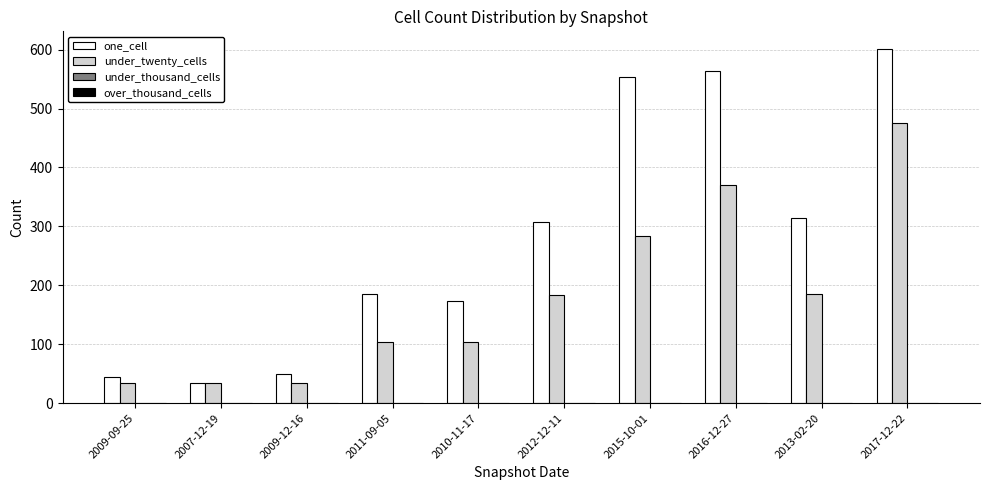

Rank the series by their average value, from lowest to highest.

under_twenty_cells, one_cell